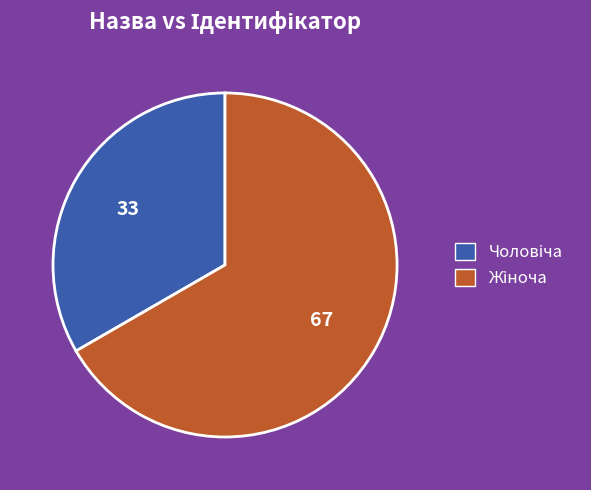

Is there a majority slice in this chart?

Yes